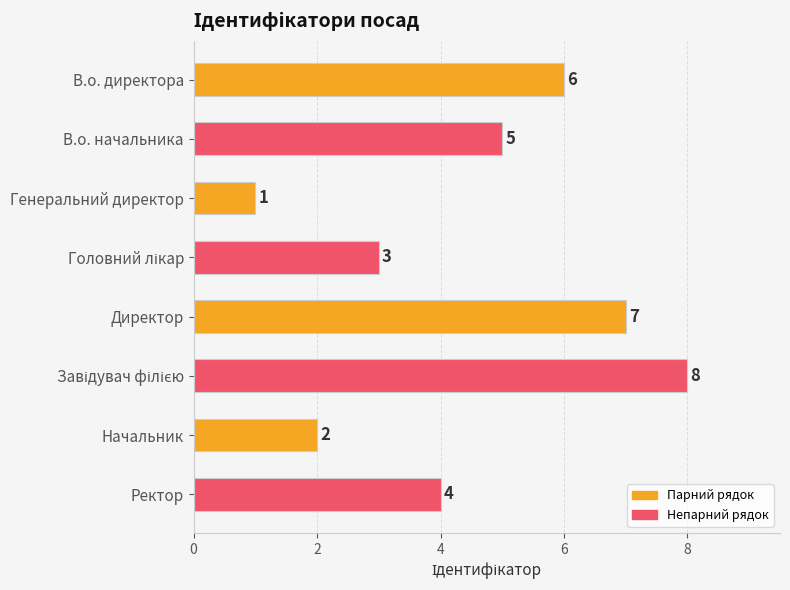

How many bars are there in total?

8